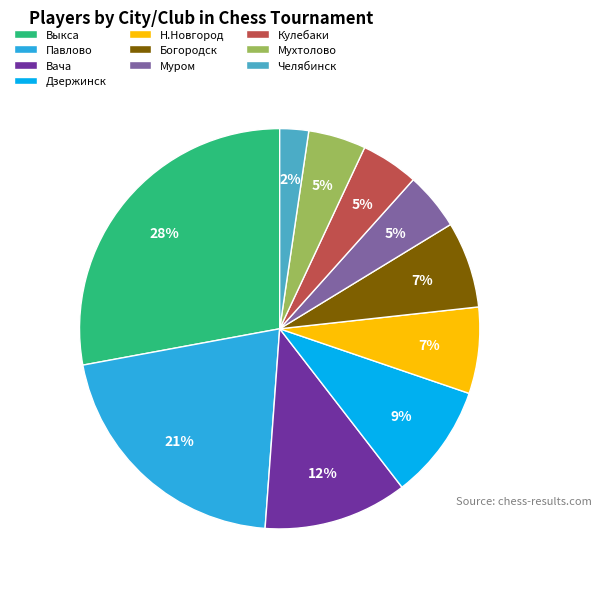

Does Муром account for over 50% of the chart?

No